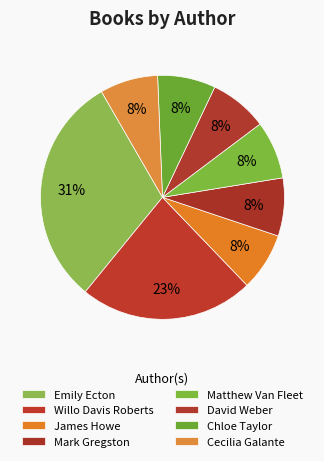

What is the ratio of the value at Chloe Taylor to the value at Cecilia Galante?

1.0